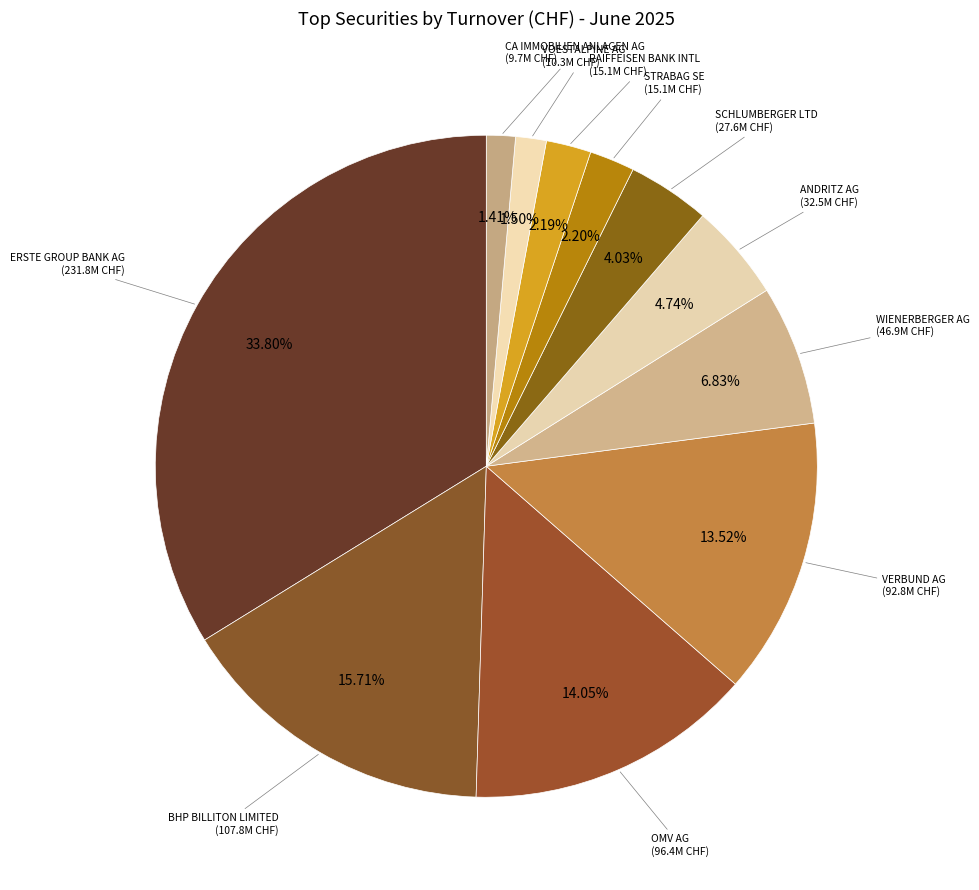

How many slices are in this pie chart?

11